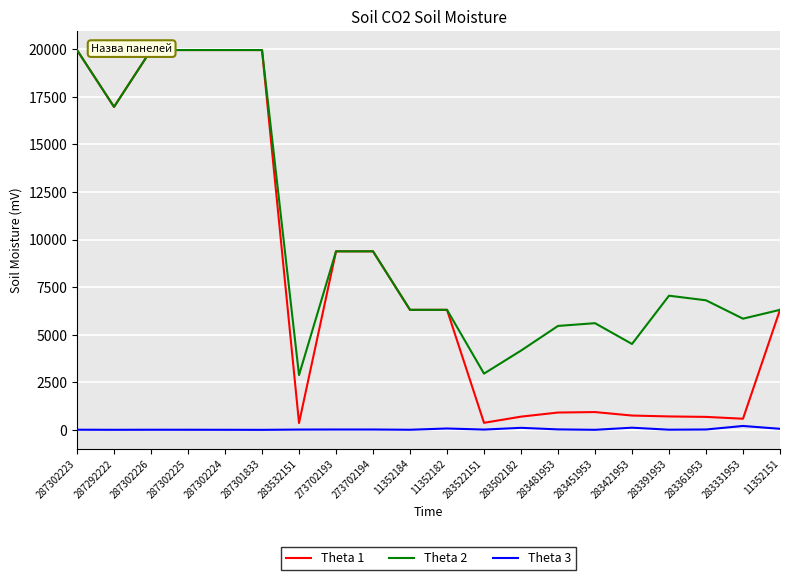

Reading left to right, list all the values displayed in this chart.

Theta 1: 287302223=19964.2	287292222=16976.3	287302226=19964.2	287302225=19964.2	287302224=19964.2	287301833=19964.2	283532151=359.9	273702193=9384.0	273702194=9384.0	11352184=6308.8	11352182=6308.8	283522151=369.5	283502182=694.3	283481953=910.4	283451953=934.5	283421953=752.2	283391953=705.1	283361953=681.0	283331953=584.4	11352151=6308.8
Theta 2: 287302223=19964.2	287292222=16976.3	287302226=19964.2	287302225=19964.2	287302224=19964.2	287301833=19964.2	283532151=2878.8	273702193=9384.0	273702194=9384.0	11352184=6308.8	11352182=6308.8	283522151=2955.8	283502182=4165.6	283481953=5462.3	283451953=5607.2	283421953=4513.3	283391953=7051.3	283361953=6809.8	283331953=5843.9	11352151=6308.8
Theta 3: 287302223=7.0	287292222=2.0	287302226=6.0	287302225=5.0	287302224=3.0	287301833=0.0	283532151=15.0	273702193=18.0	273702194=18.0	11352184=5.0	11352182=71.0	283522151=15.0	283502182=106.0	283481953=24.0	283451953=2.0	283421953=113.0	283391953=8.0	283361953=19.0	283331953=204.0	11352151=55.0